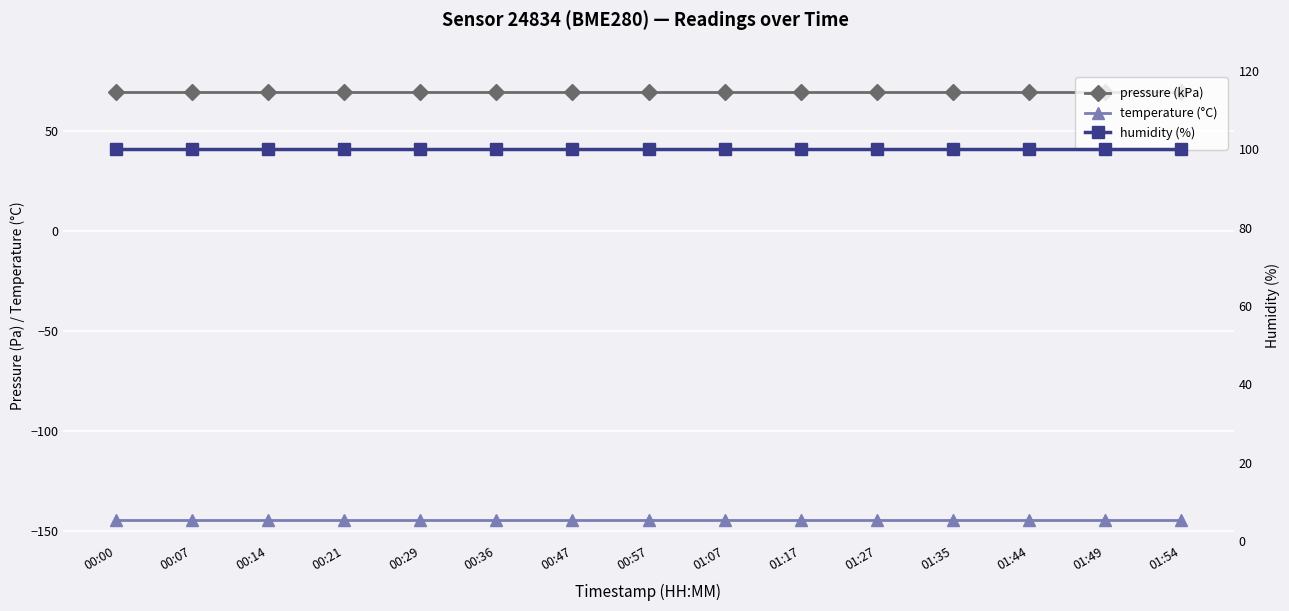

Is it true that humidity (%) equals 169.6 at 00:57?

False